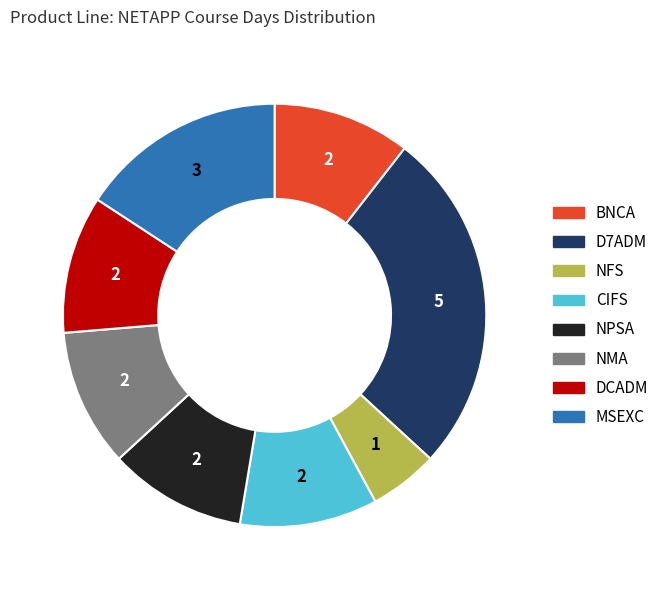

Is it true that NPSA is 11% of the pie?

True